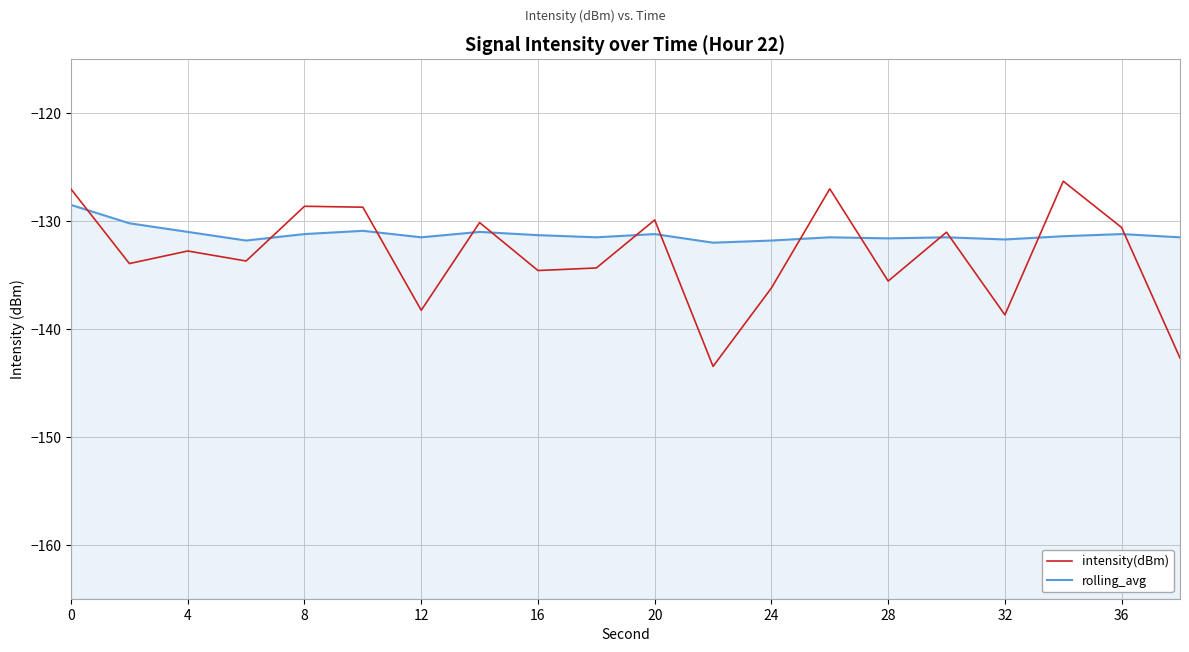

What is the difference between the maximum and minimum values in the rolling_avg series?

3.5